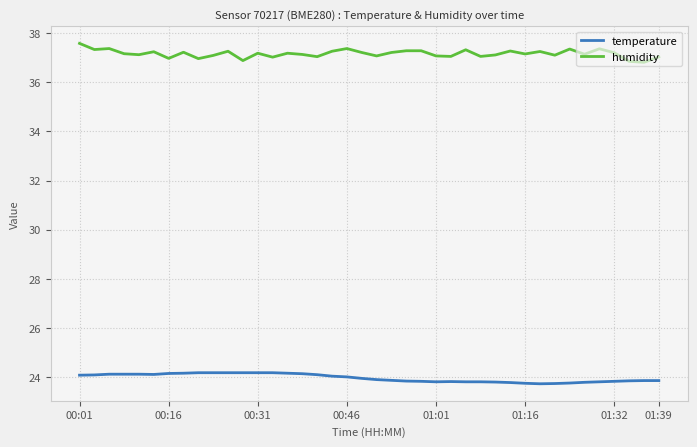

What are all the series names shown in the legend?

temperature, humidity